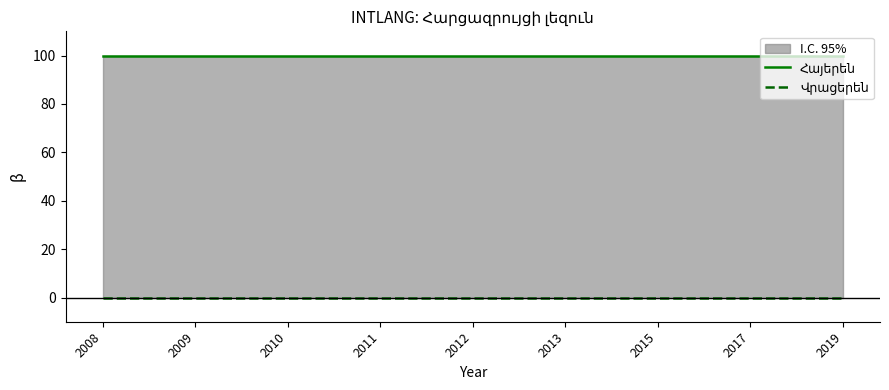

True or false: Վրացերեն and Հայերեն intersect in this chart.

False